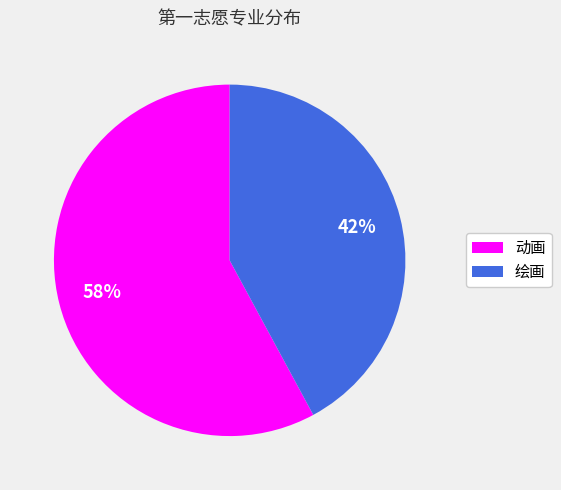

The 动画 slice represents 64% of the pie. True or false?

False